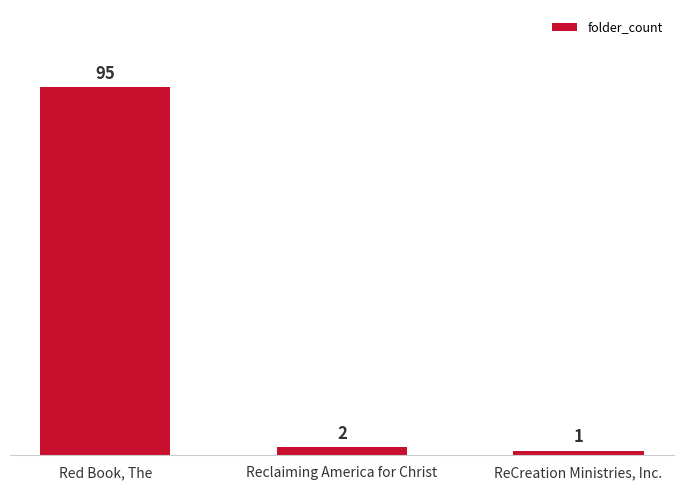

What is the label of the 2nd bar from the left?

Reclaiming America for Christ